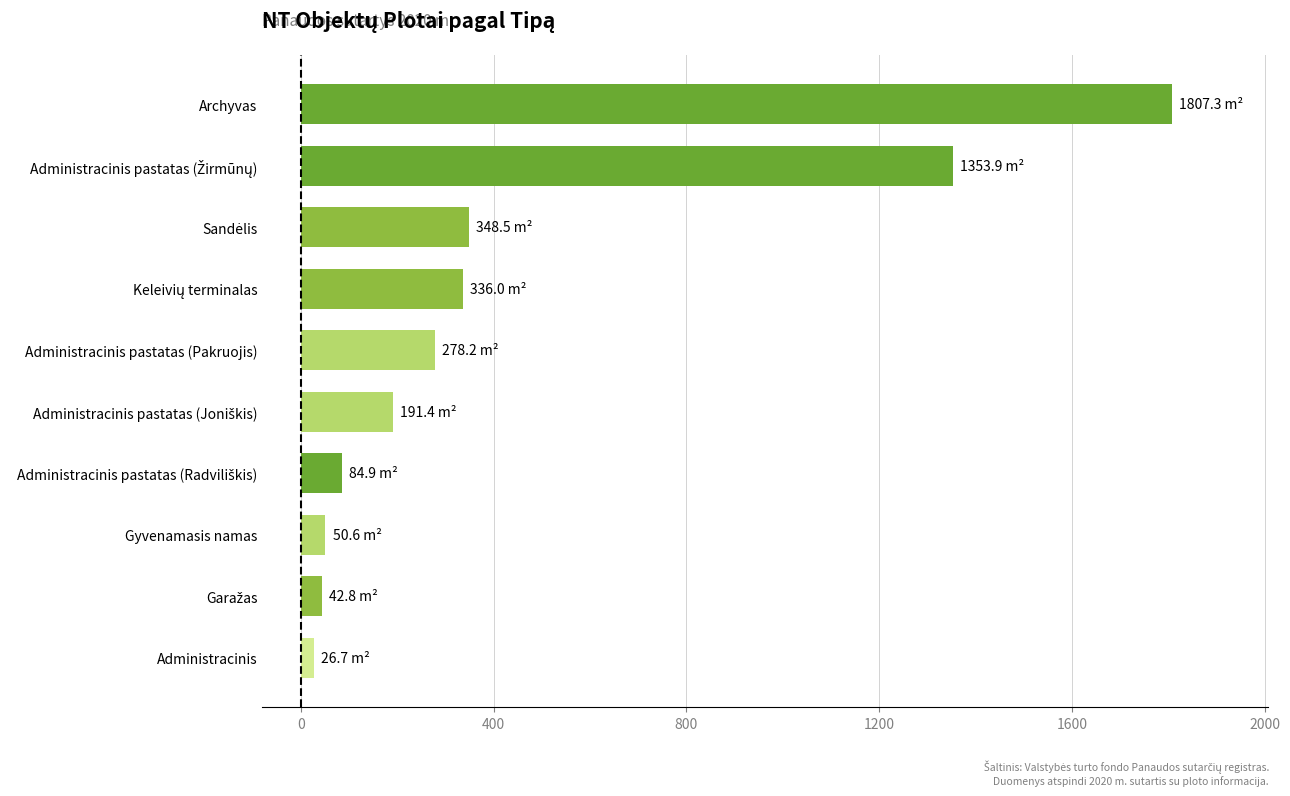

What is the difference between the maximum and minimum values?

1780.6